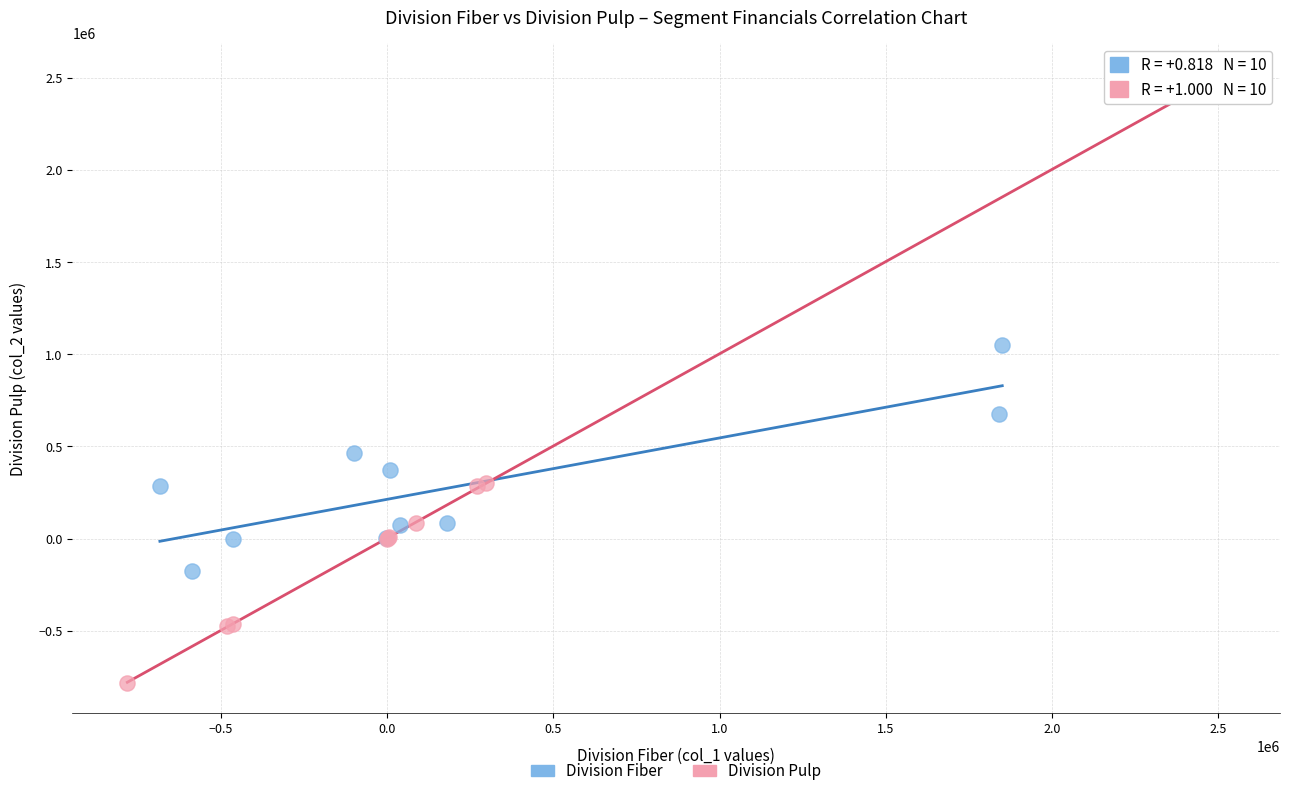

Which series reaches the maximum Y coordinate?

Division Pulp